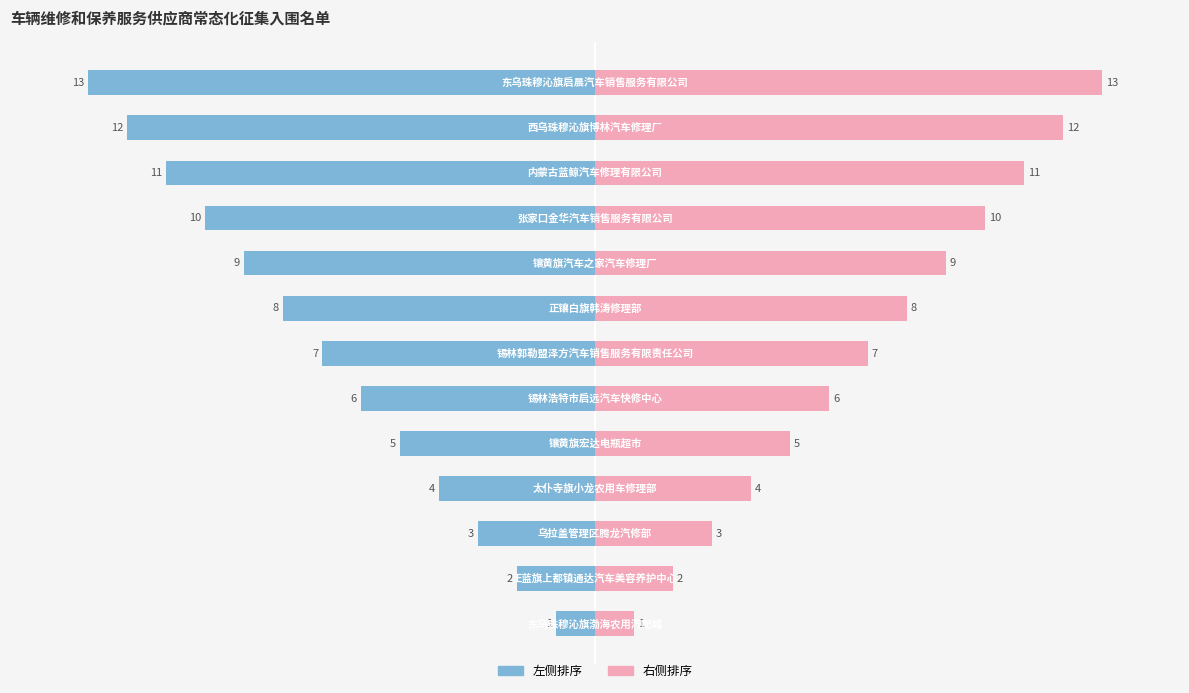

Does the chart contain stacked bars?

No